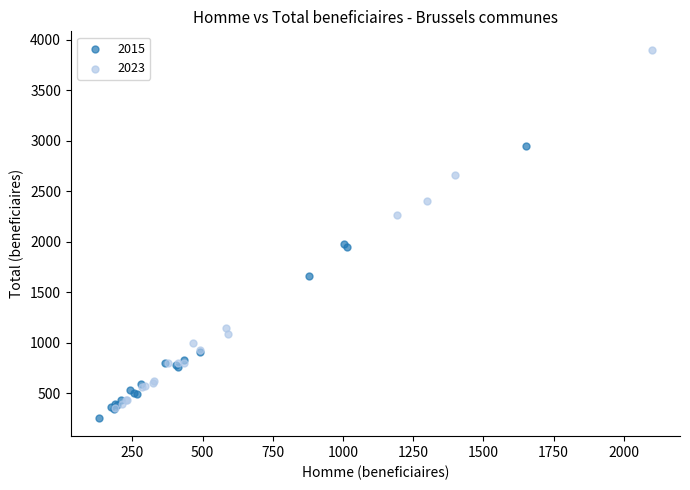

Which series has the widest spread of Y values?

2023